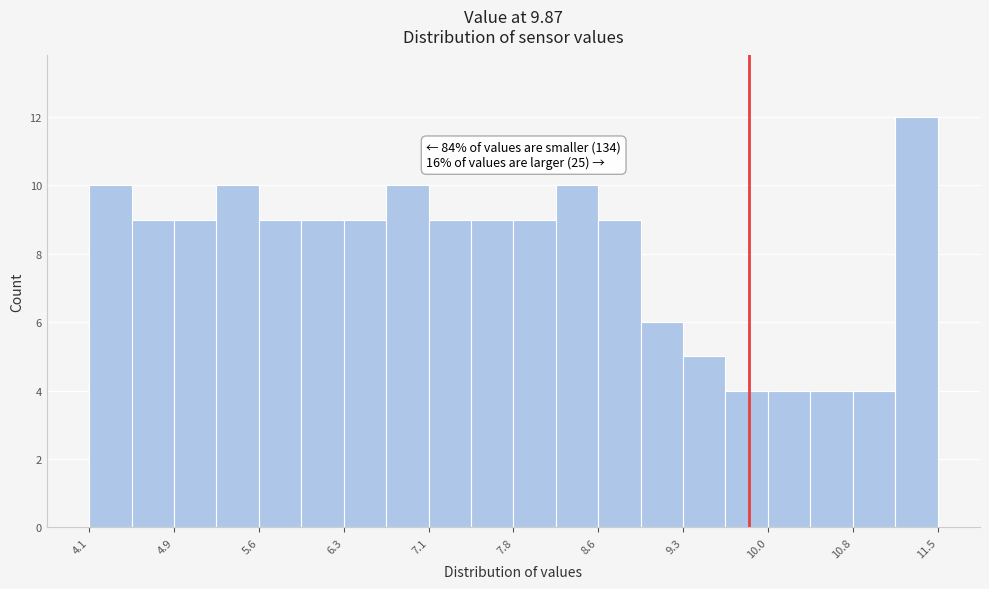

Around what value on the x-axis is the tallest bar? Give the approximate position of its centre, as read against the axis.

11.3